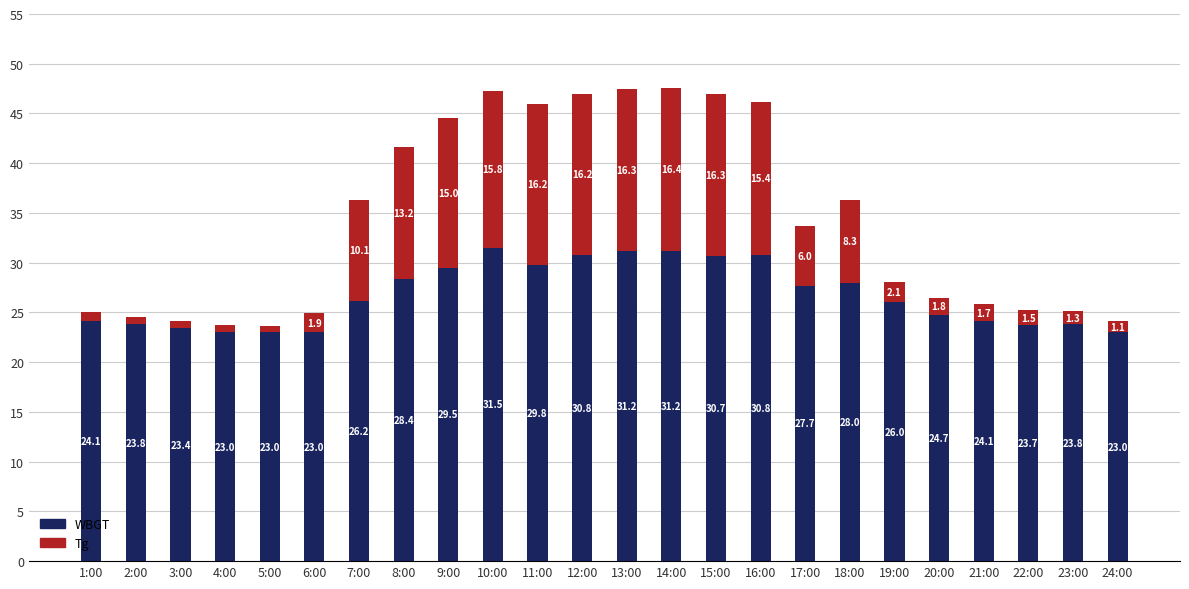

Reading left to right, transcribe the values for WBGT.

24.1	23.8	23.4	23.0	23.0	23.0	26.2	28.4	29.5	31.5	29.8	30.8	31.2	31.2	30.7	30.8	27.7	28.0	26.0	24.7	24.1	23.7	23.8	23.0